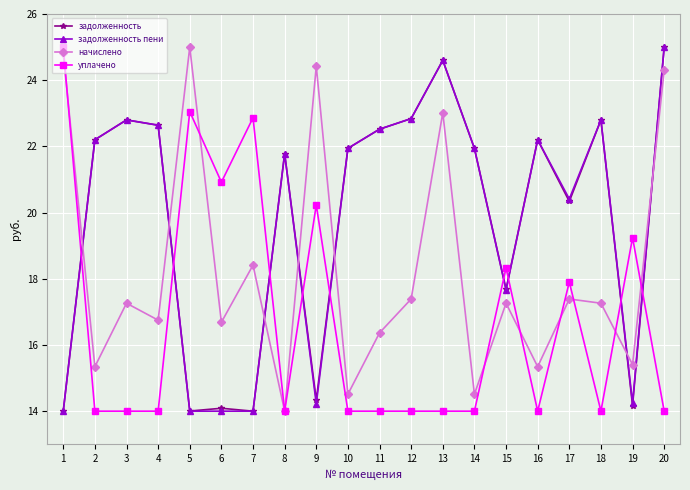

Where is the first local maximum for задолженность?

3